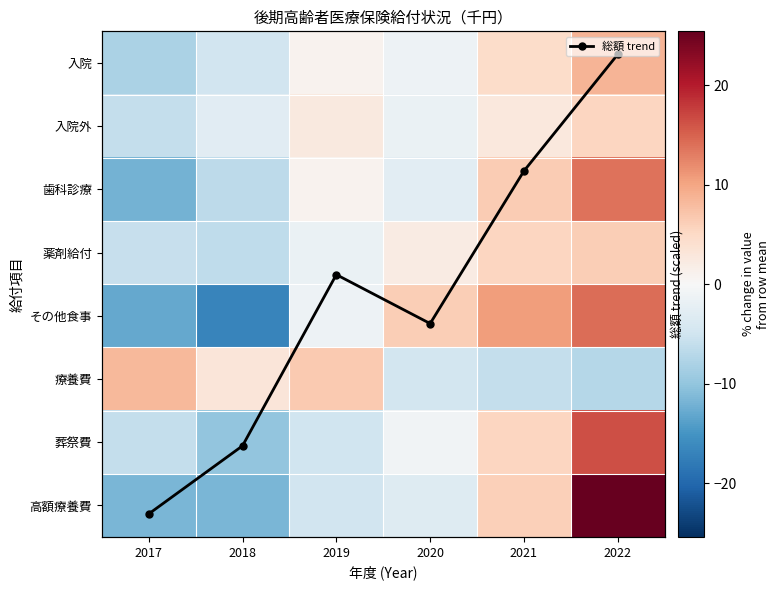

Is the value of 葬祭費 at 2022 greater than the value of 高額療養費 at 2019?

Yes